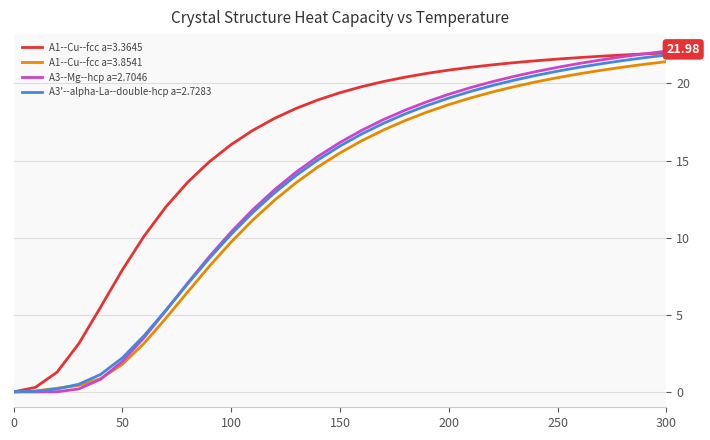

Which series has the largest total across all categories?

A1--Cu--fcc a=3.3645